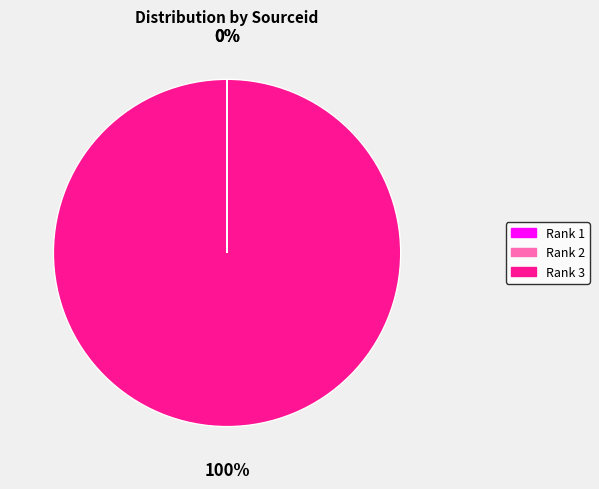

To the nearest percent, what is the difference between the largest and smallest slice percentages?

100%